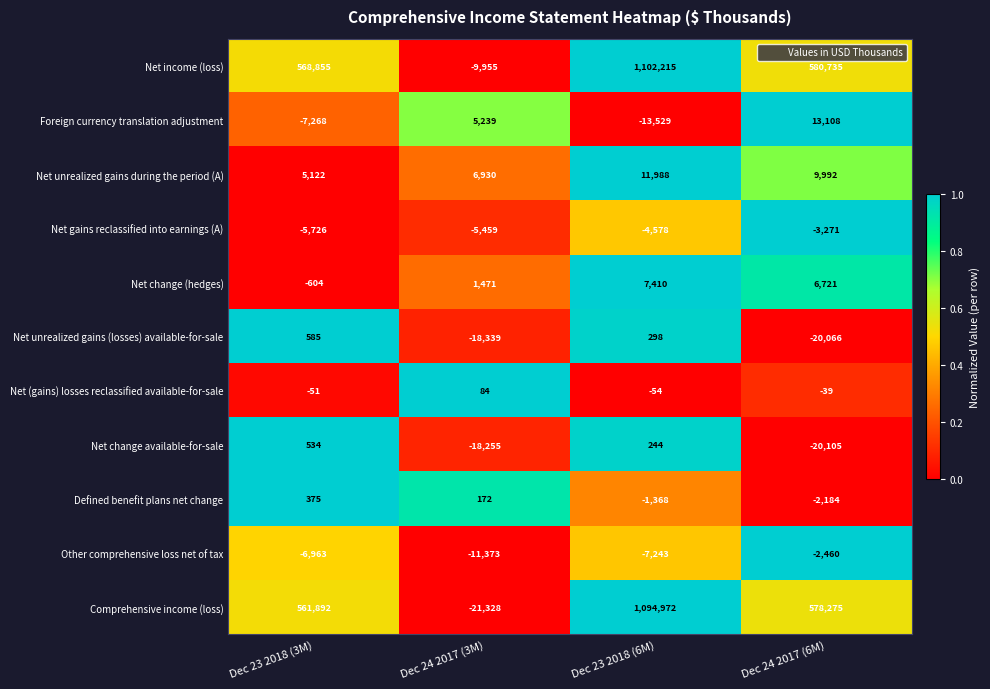

Between Dec 23 2018 (3M) and Dec 24 2017 (3M), which series saw the biggest shift?

Comprehensive income (loss)